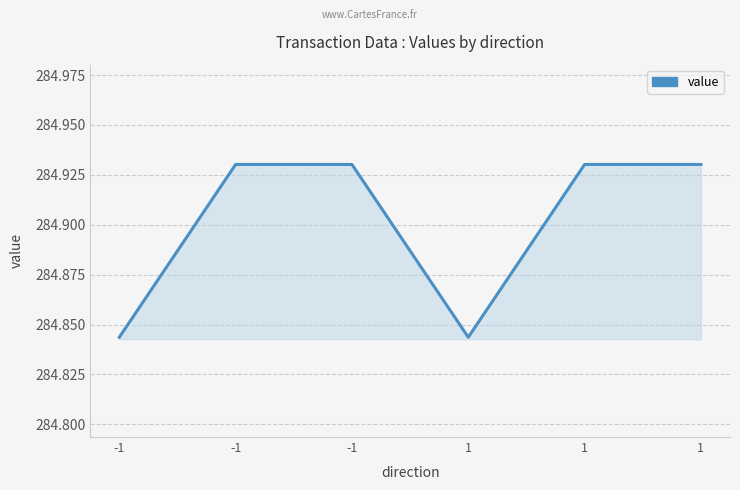

Count the values in the range 284 to 285.

6